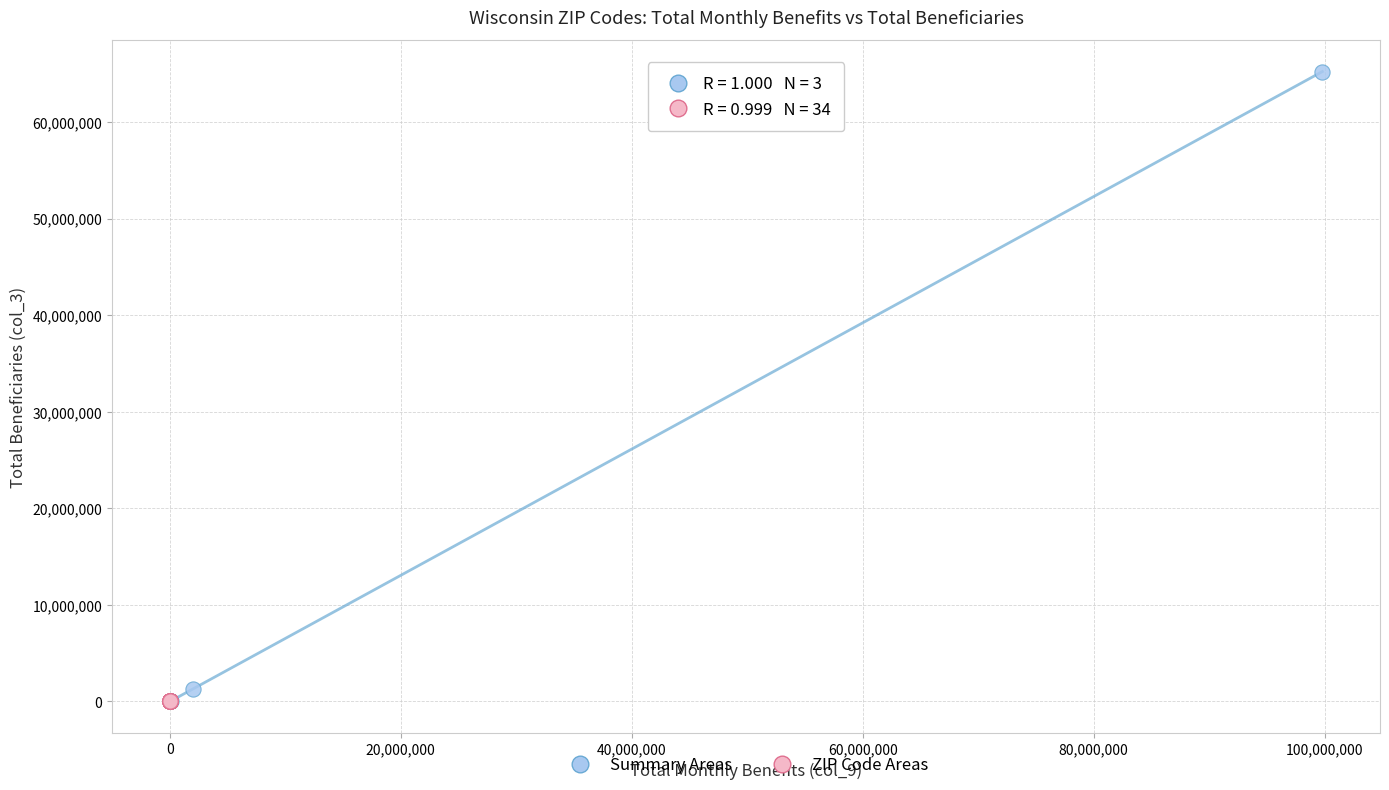

Which series has the widest spread of Y values?

Summary Areas